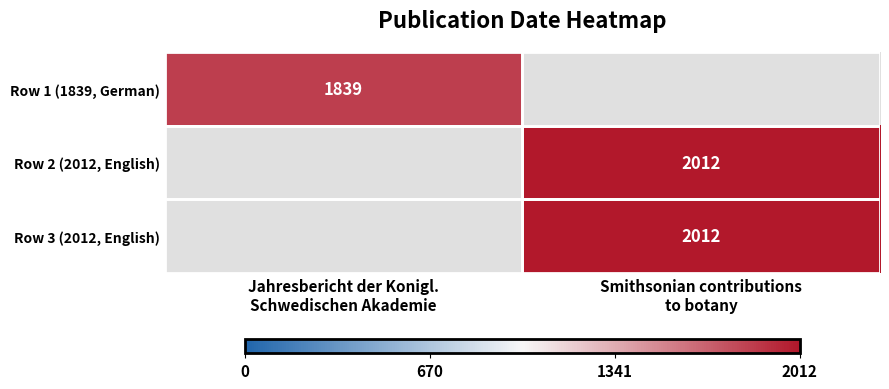

List the labels in order of Row 1 (1839, German) value, largest first.

Jahresbericht der Konigl. Schwedischen Akademie, Smithsonian contributions to botany